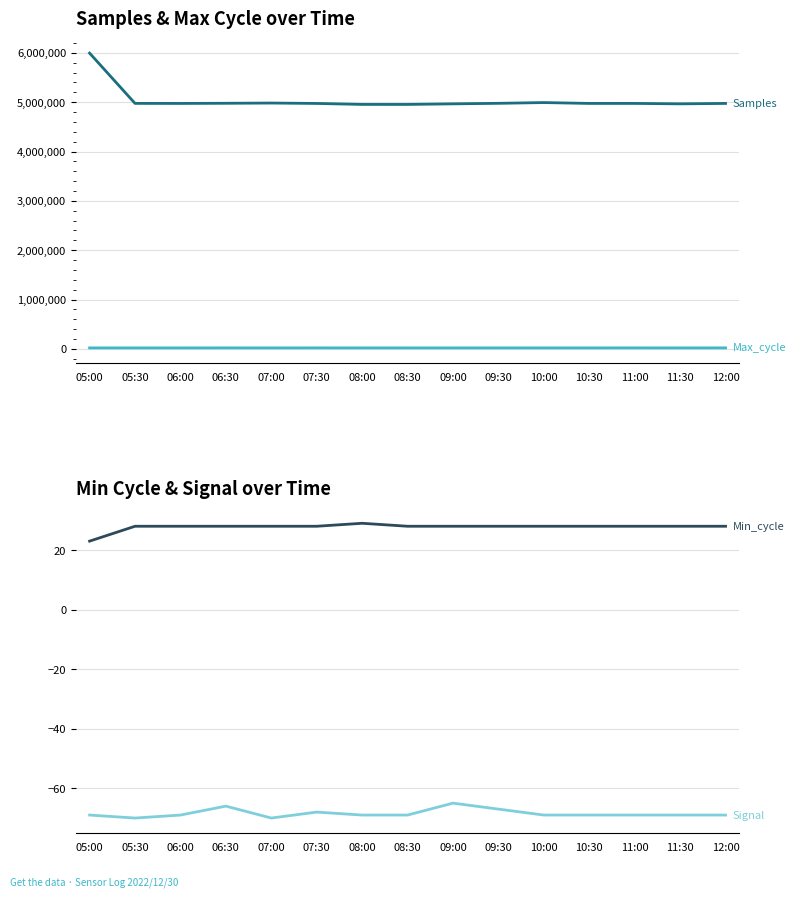

Where is Samples nearest to the value 5473996?

10:00